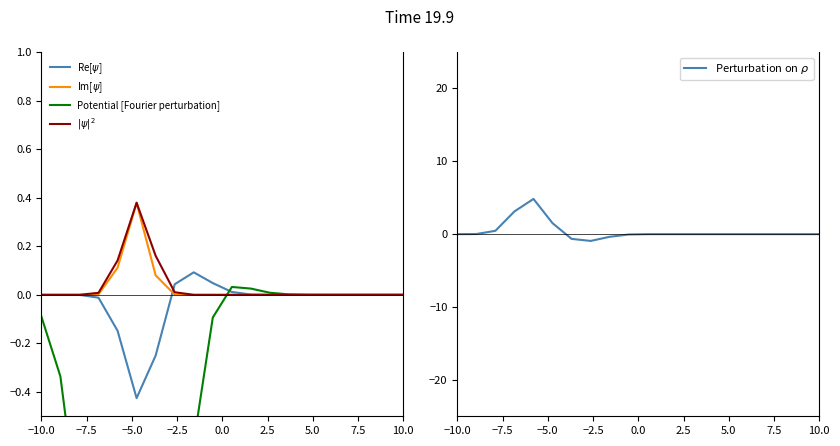

What is the difference between the maximum and second lowest values in the Potential [Fourier perturbation] series?

3.1